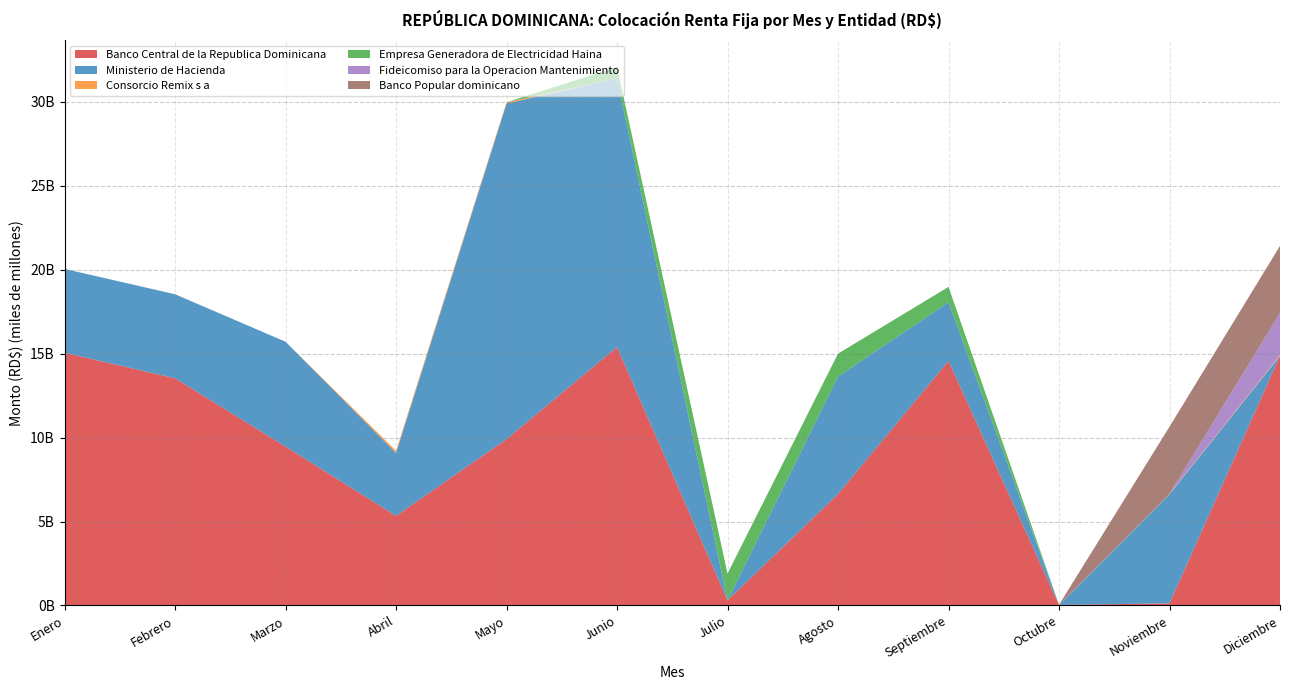

Reading left to right, transcribe all the data shown in this chart.

Banco Central de la Republica Dominicana: Enero=15060570000	Febrero=13536940000	Marzo=9464650000	Abril=5337500000	Mayo=9908230000	Junio=15403370000	Julio=309420000	Agosto=6640100000	Septiembre=14571510000	Octubre=35000000	Noviembre=125000000	Diciembre=14875150000
Ministerio de Hacienda: Enero=4993000000	Febrero=5007000000	Marzo=6250000000	Abril=3750000000	Mayo=20000000000	Junio=16000000000	Julio=0	Agosto=7000000000	Septiembre=3500000000	Octubre=0	Noviembre=6500000000	Diciembre=0
Consorcio Remix s a: Enero=0	Febrero=0	Marzo=0	Abril=126902000	Mayo=73098000	Junio=0	Julio=0	Agosto=0	Septiembre=0	Octubre=8894483	Noviembre=25203245	Diciembre=49999999
Empresa Generadora de Electricidad Haina: Enero=0	Febrero=0	Marzo=0	Abril=0	Mayo=0	Junio=682642500	Julio=1592832500	Agosto=1365285000	Septiembre=910190000	Octubre=0	Noviembre=0	Diciembre=0
Fideicomiso para la Operacion Mantenimiento: Enero=0	Febrero=0	Marzo=0	Abril=0	Mayo=0	Junio=0	Julio=0	Agosto=0	Septiembre=0	Octubre=0	Noviembre=0	Diciembre=2500000000
Banco Popular dominicano: Enero=0	Febrero=0	Marzo=0	Abril=0	Mayo=0	Junio=0	Julio=0	Agosto=0	Septiembre=0	Octubre=0	Noviembre=4000000000	Diciembre=4000000000